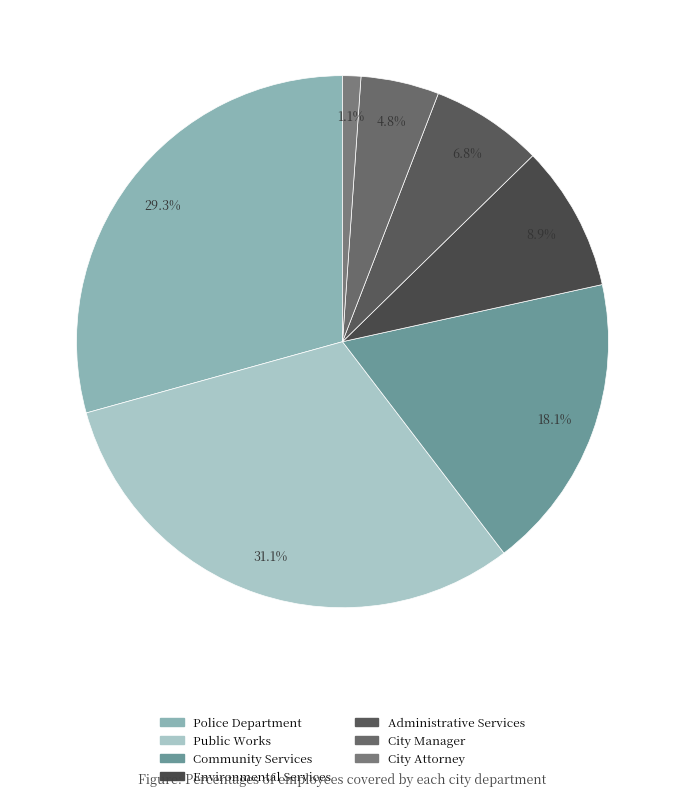

To the nearest percent, what is the difference between the Administrative Services and City Manager slice percentages?

2%